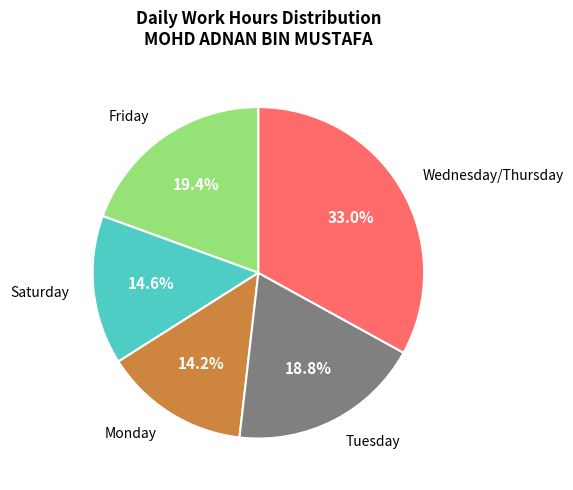

Is there a majority slice in this chart?

No